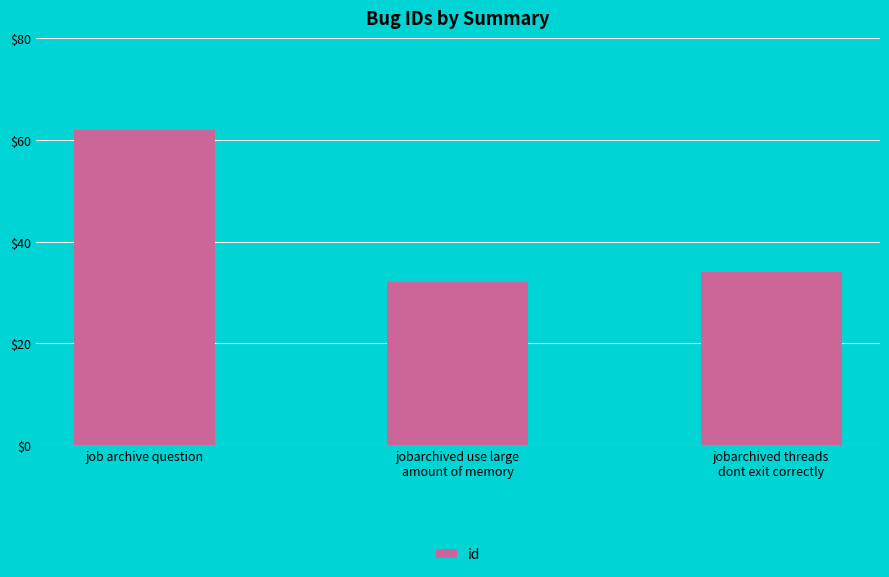

True or false: the data shows 7 at jobarchived use large
amount of memory.

False